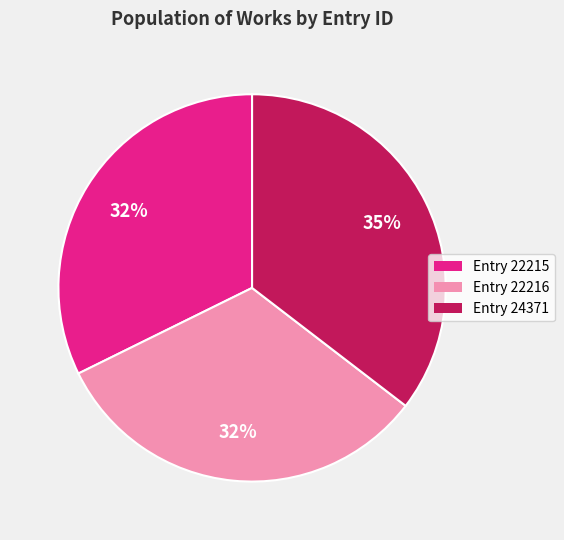

To the nearest percent, what is the difference between the largest and smallest slice percentages?

3%